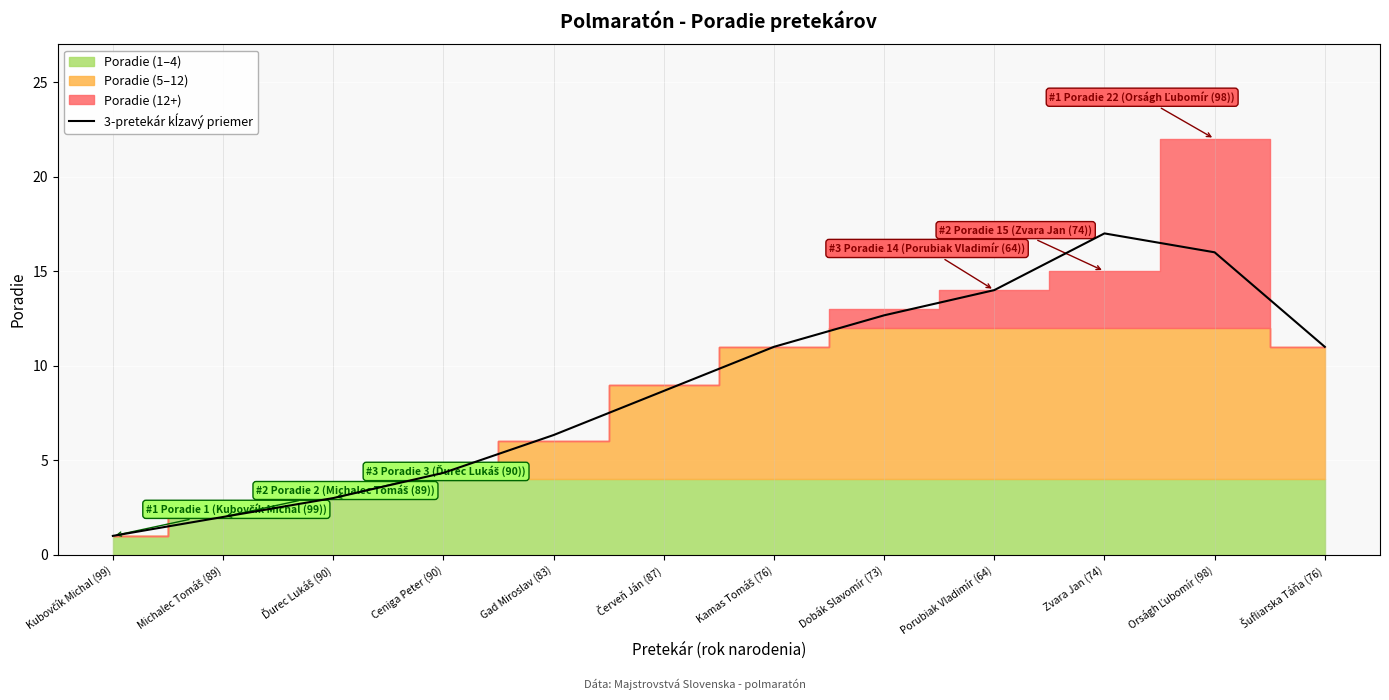

What is the difference between the second highest and minimum values?

15.0